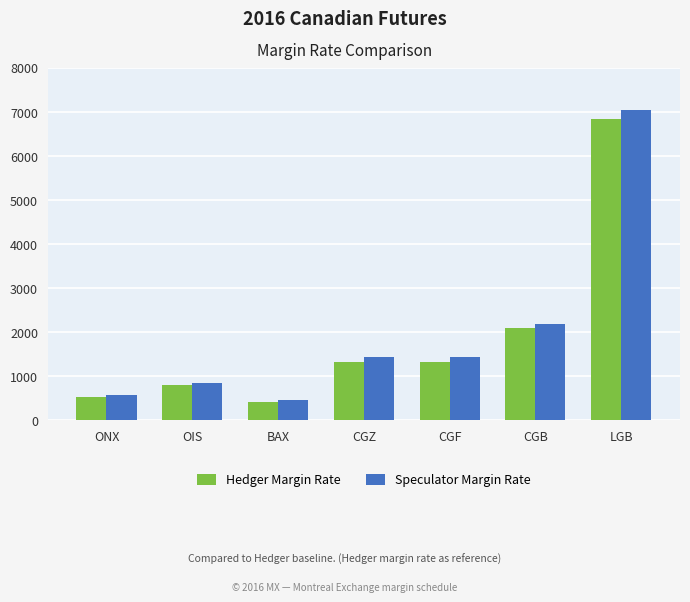

What are all the series names shown in the legend?

Hedger Margin Rate, Speculator Margin Rate